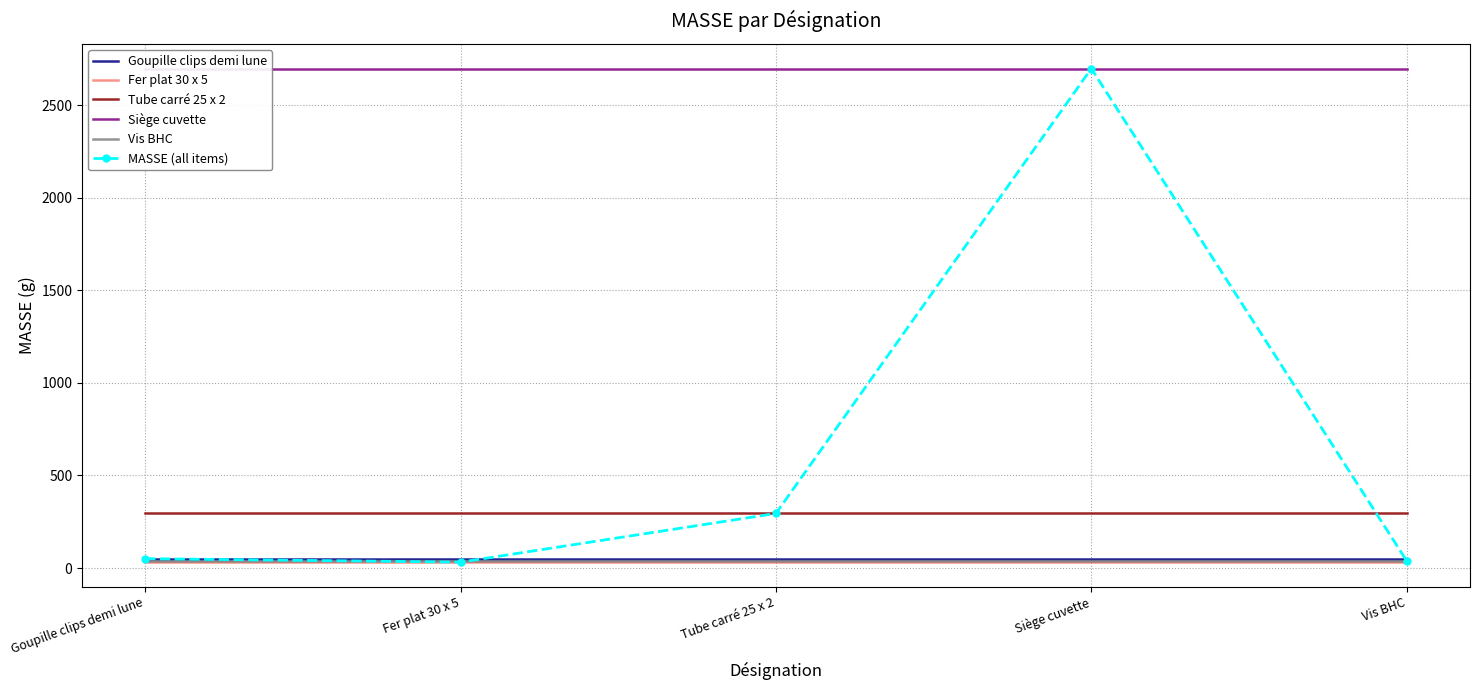

What is the highest value of the Tube carré 25 x 2 series?

295.1